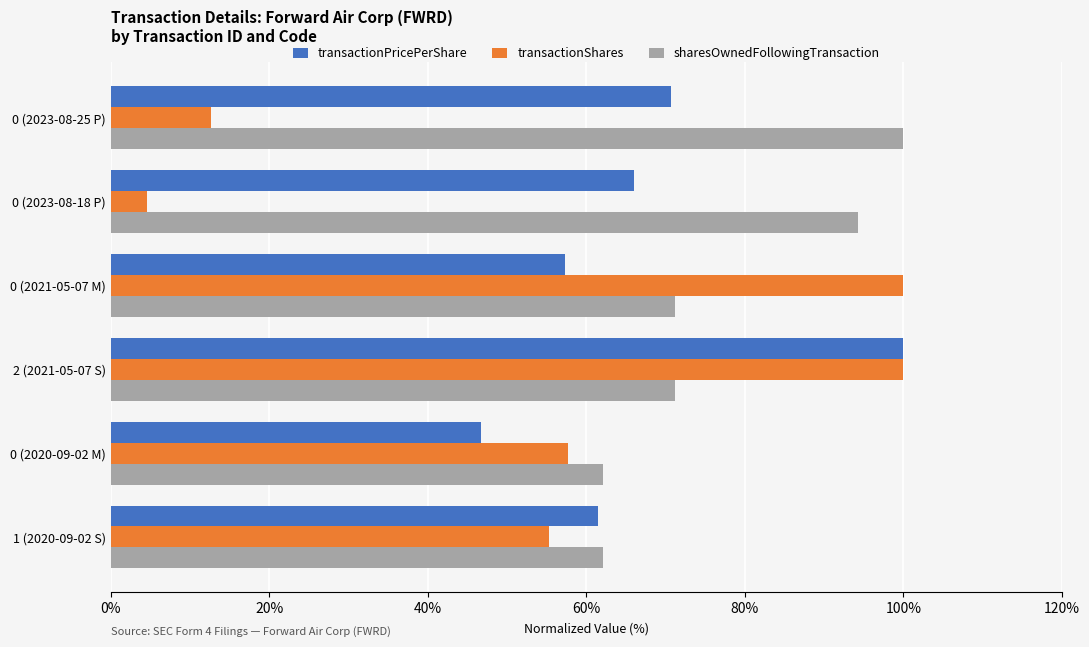

What are all the series names shown in the legend?

transactionPricePerShare, transactionShares, sharesOwnedFollowingTransaction